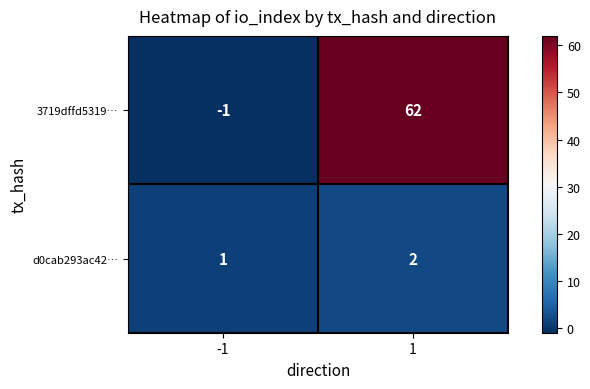

How many distinct data groups are displayed?

2